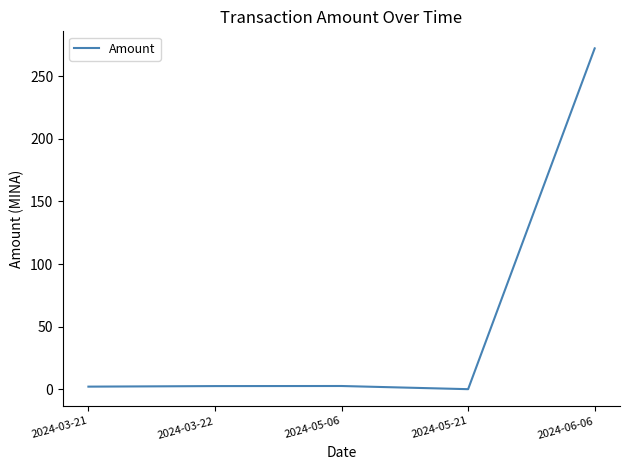

True or false: there are more than 2 points higher than both neighbors.

False